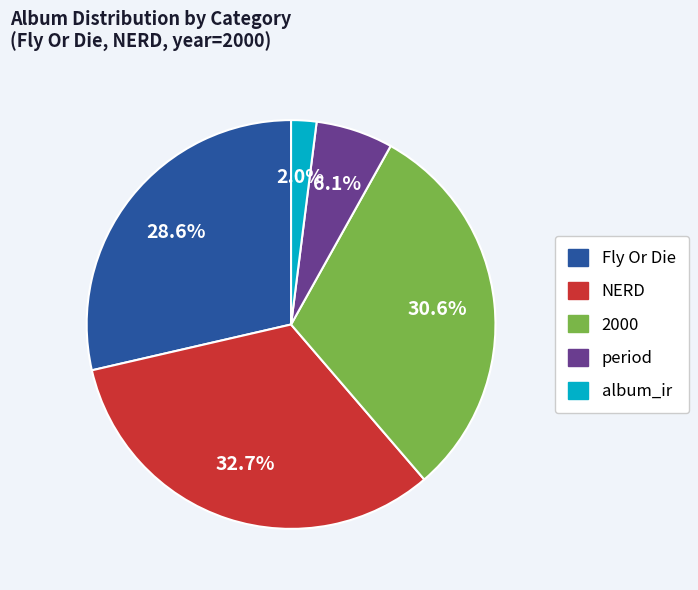

Count the number of slices in the pie.

5